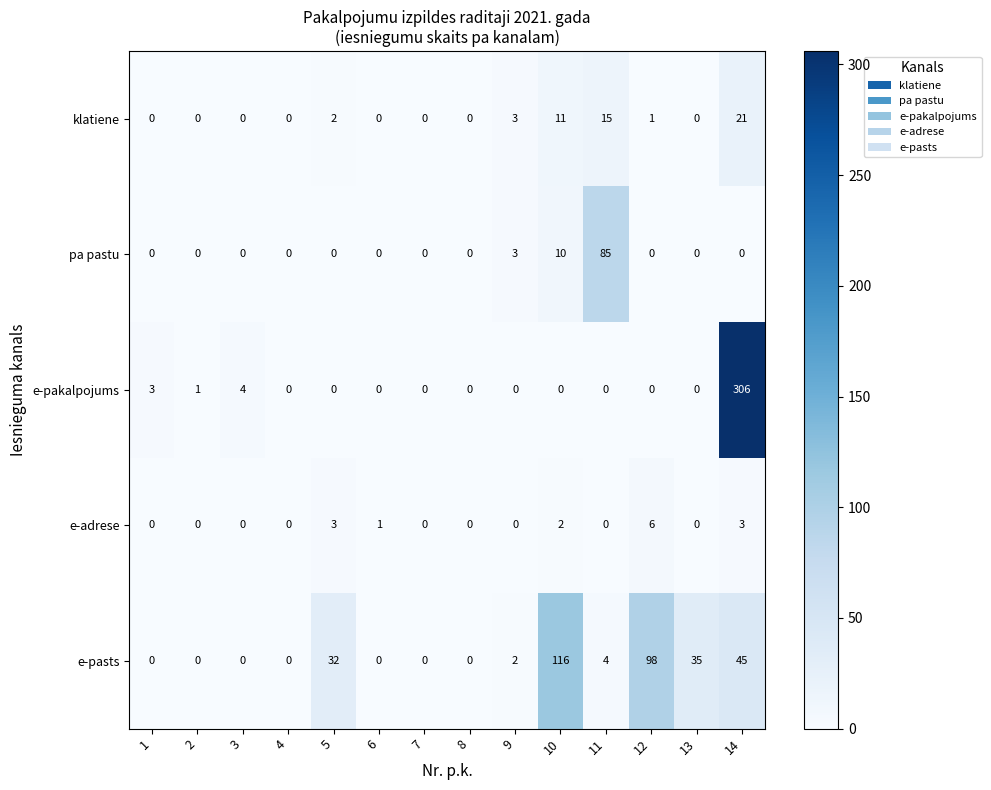

Rank the series by their maximum value, from lowest to highest.

e-adrese, klatiene, pa pastu, e-pasts, e-pakalpojums